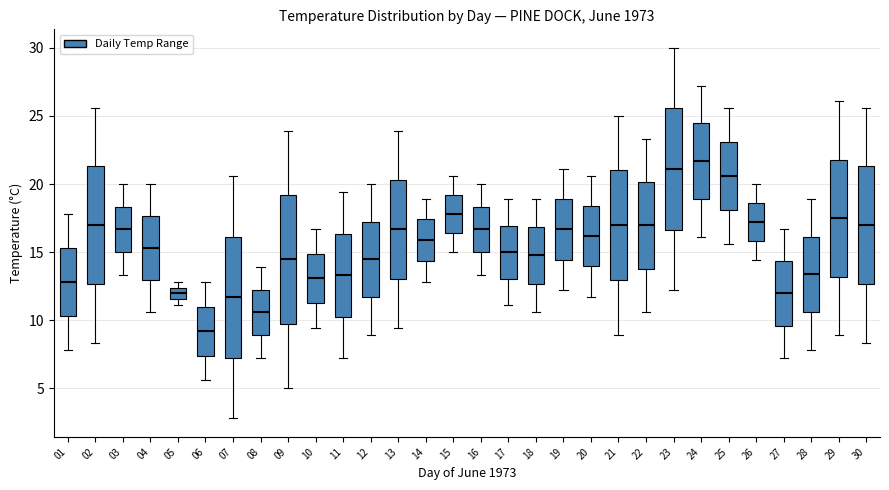

Which box's median line is the highest?

24